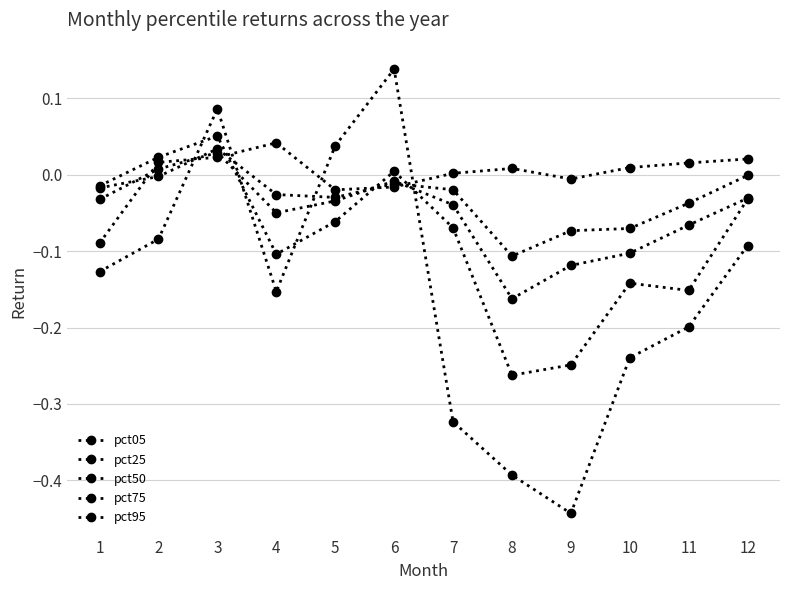

How many times do pct50 and pct95 cross each other?

4